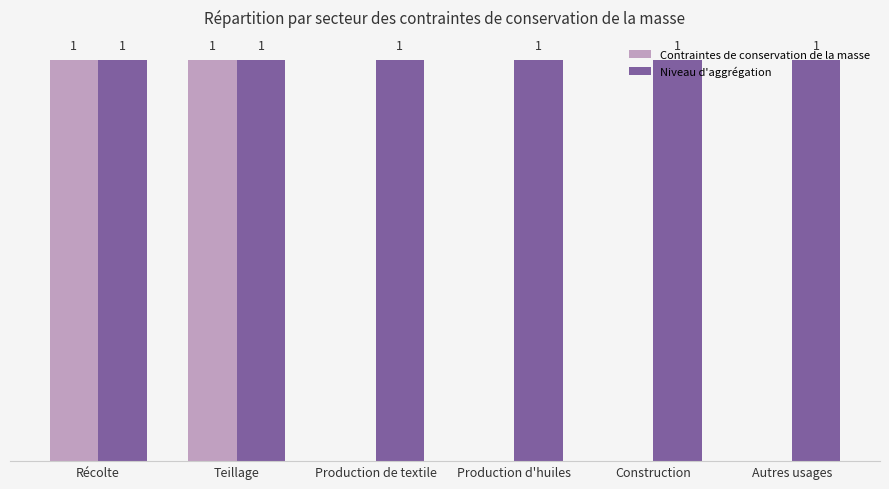

Between Récolte and Production d'huiles, which series saw the biggest shift?

Contraintes de conservation de la masse